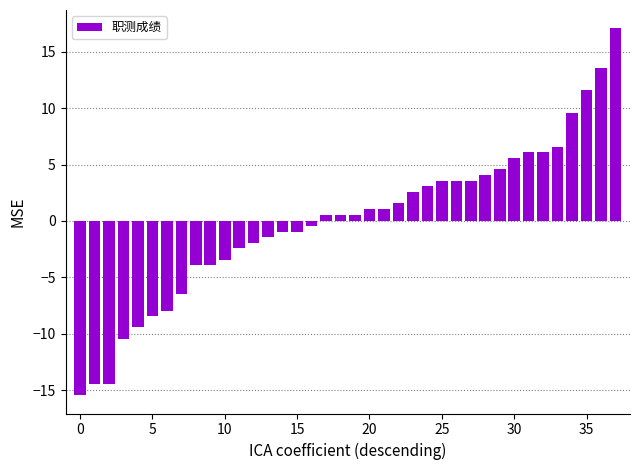

What is the difference between the maximum and minimum values?

32.5